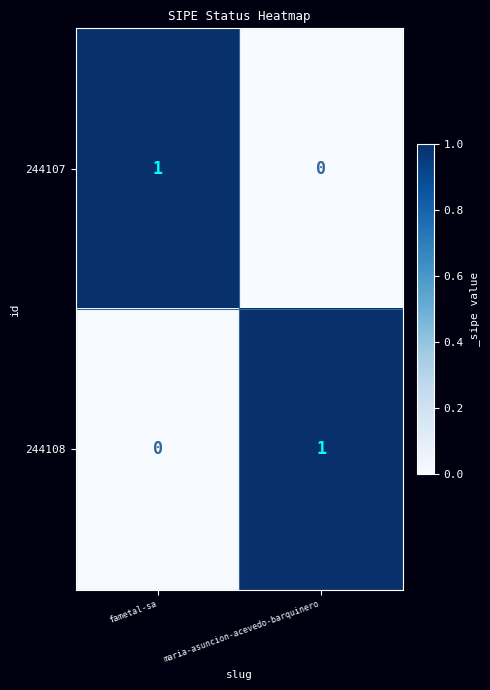

The 244108 series shows 1 at maria-asuncion-acevedo-barquinero. True or false?

True